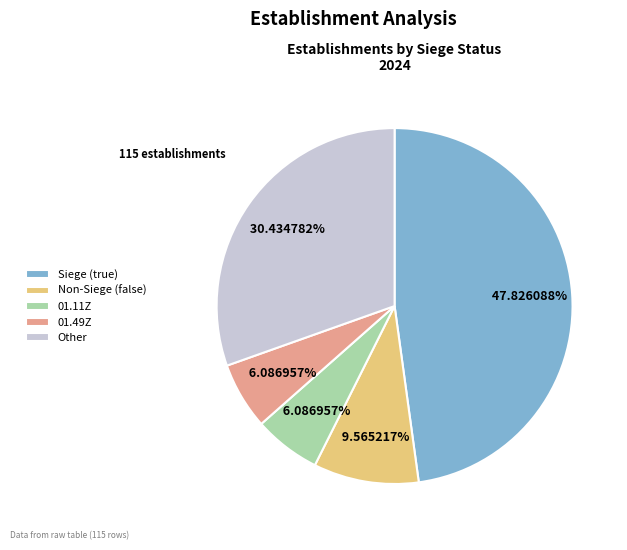

Which has a higher value, Other or Siege (true)?

Siege (true)